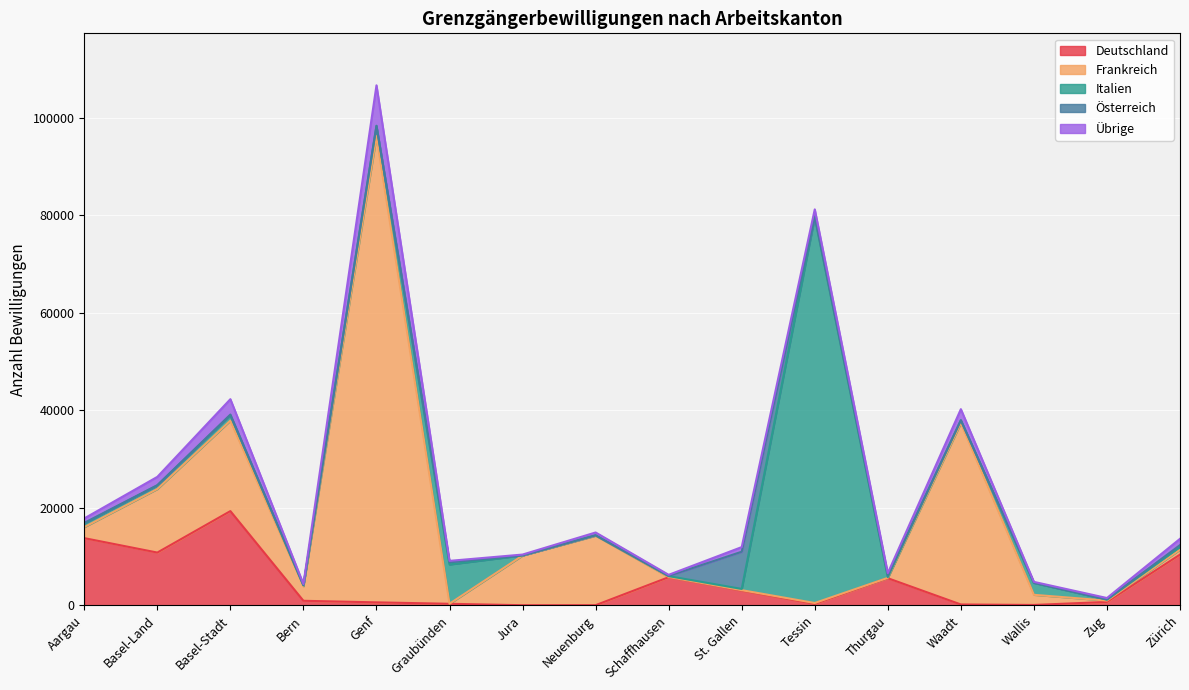

List the series in order of their peak value, highest first.

Frankreich, Italien, Deutschland, Übrige, Österreich